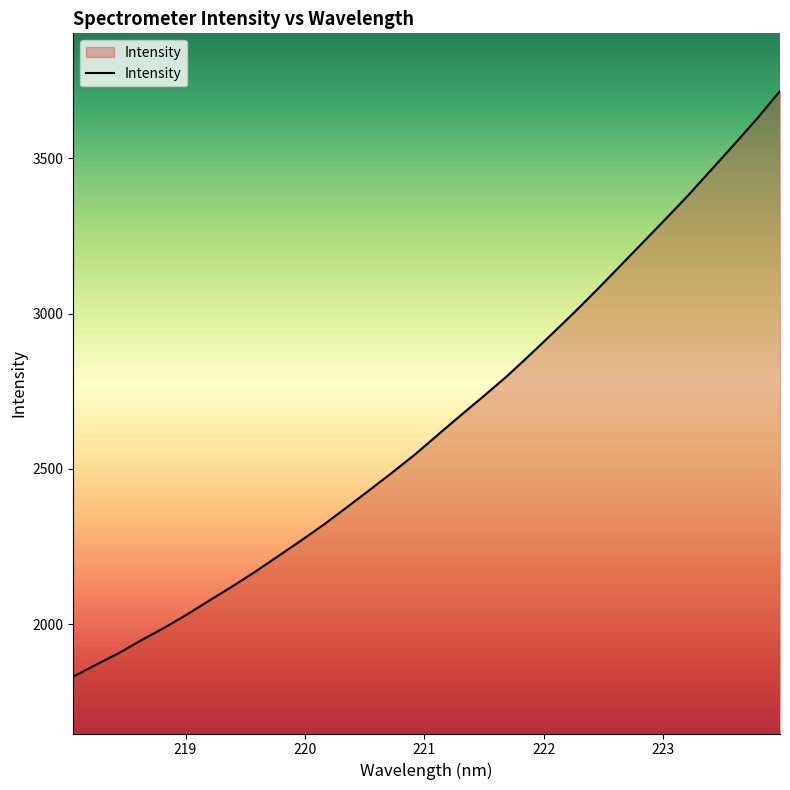

What is the minimum value shown in the chart?

1831.0